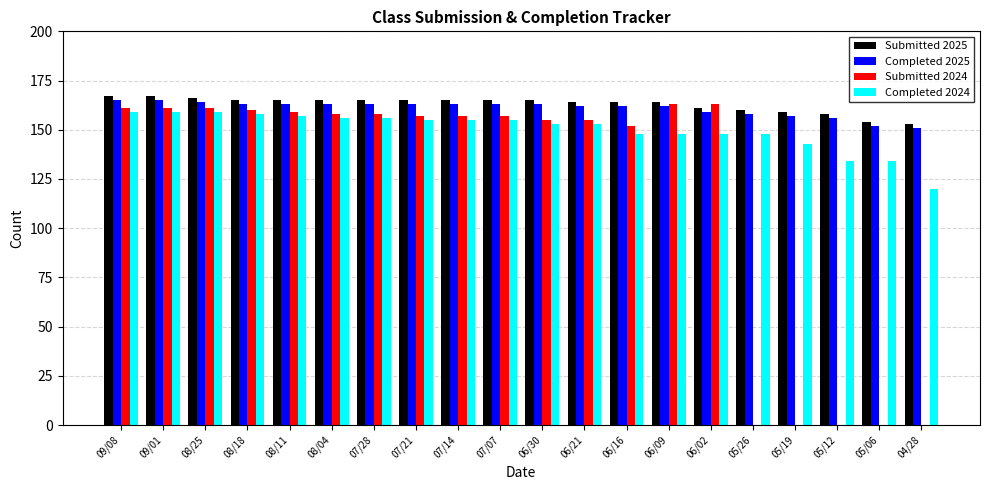

What is the sum of all Submitted 2024 values?

2377